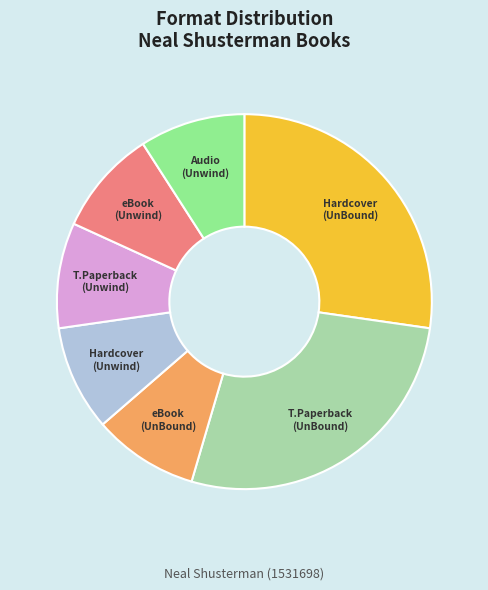

Is there a majority slice in this chart?

No